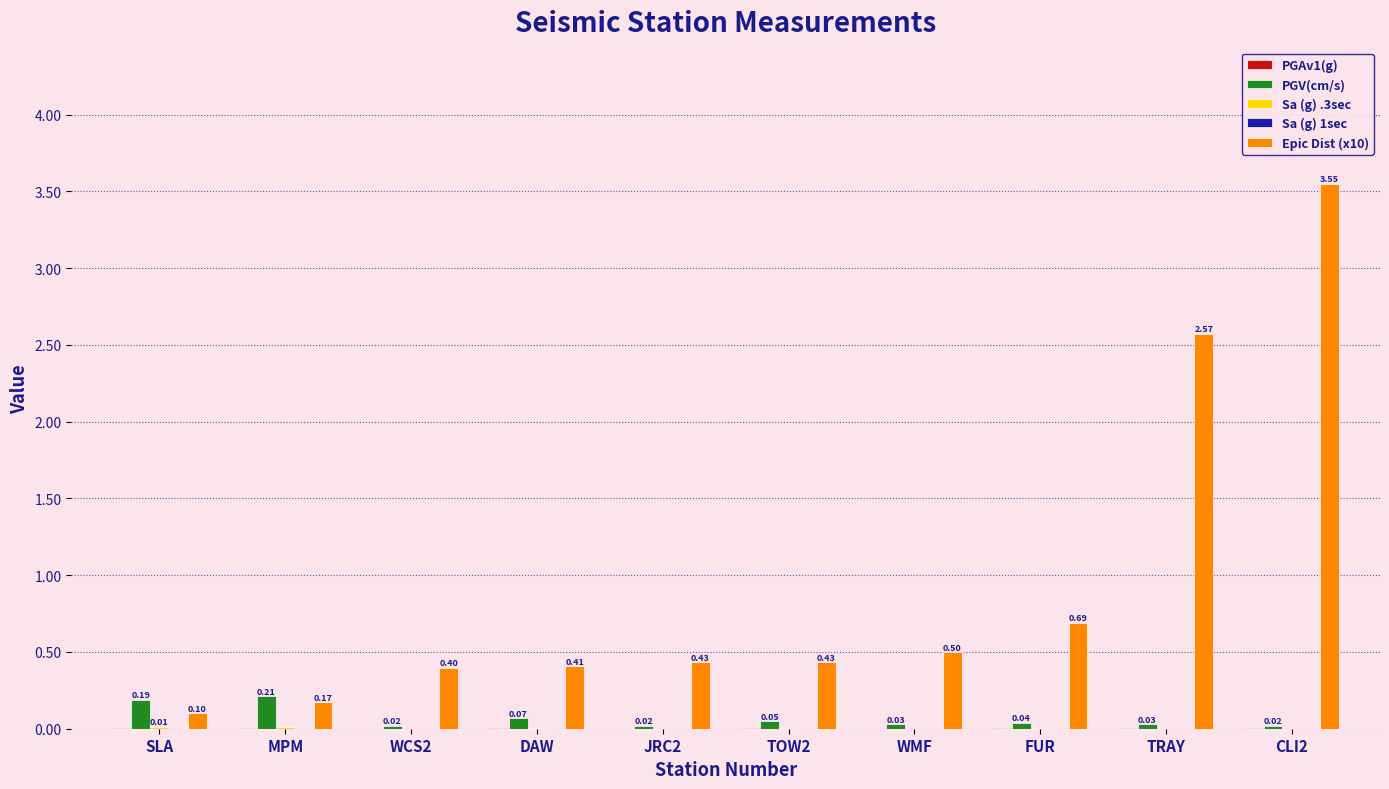

How many categories are shown in the chart?

10